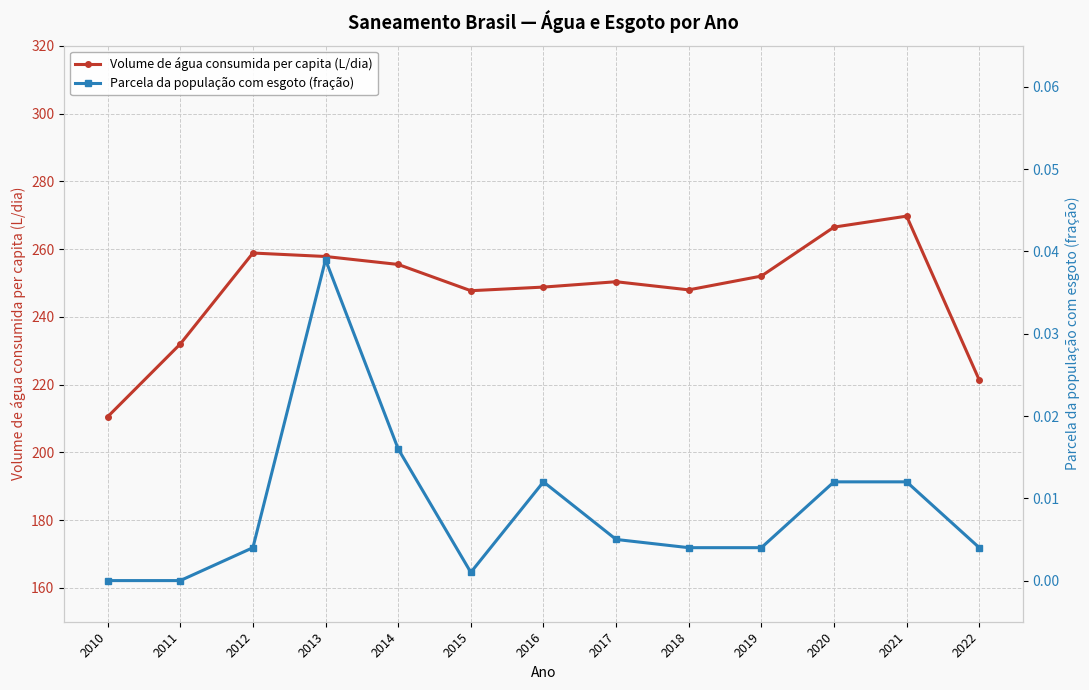

Count the number of categories in the chart.

13